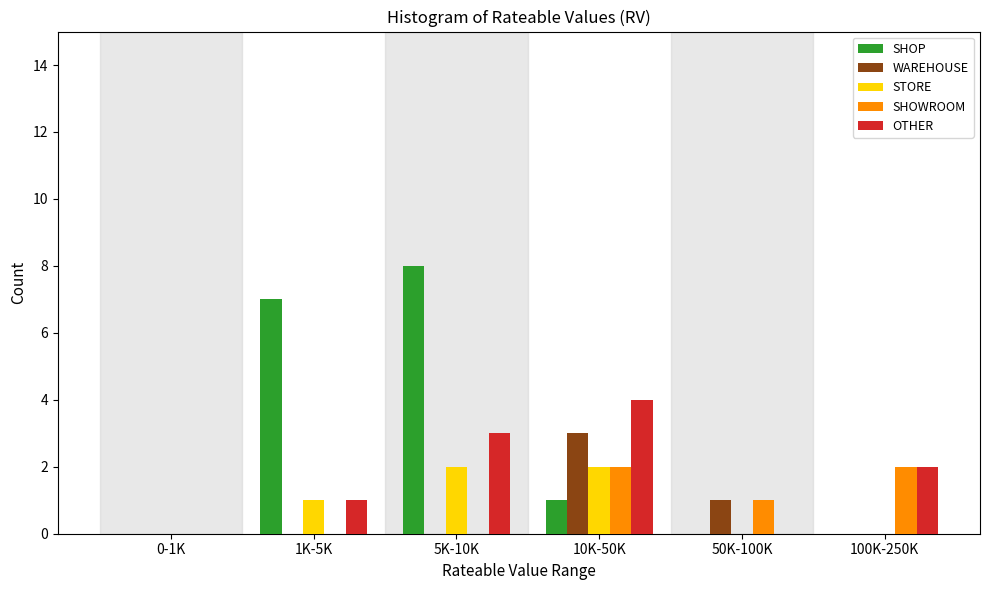

Reading left to right, list all the values displayed in this chart.

SHOP: 0-1K=0	1K-5K=7	5K-10K=8	10K-50K=1	50K-100K=0	100K-250K=0
WAREHOUSE: 0-1K=0	1K-5K=0	5K-10K=0	10K-50K=3	50K-100K=1	100K-250K=0
STORE: 0-1K=0	1K-5K=1	5K-10K=2	10K-50K=2	50K-100K=0	100K-250K=0
SHOWROOM: 0-1K=0	1K-5K=0	5K-10K=0	10K-50K=2	50K-100K=1	100K-250K=2
OTHER: 0-1K=0	1K-5K=1	5K-10K=3	10K-50K=4	50K-100K=0	100K-250K=2